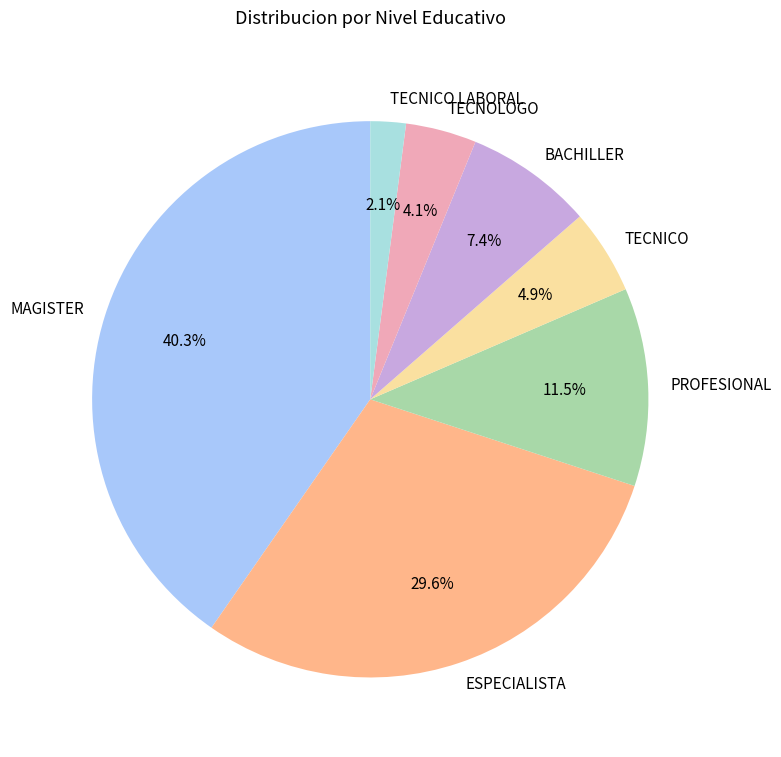

Which slice is the largest?

MAGISTER